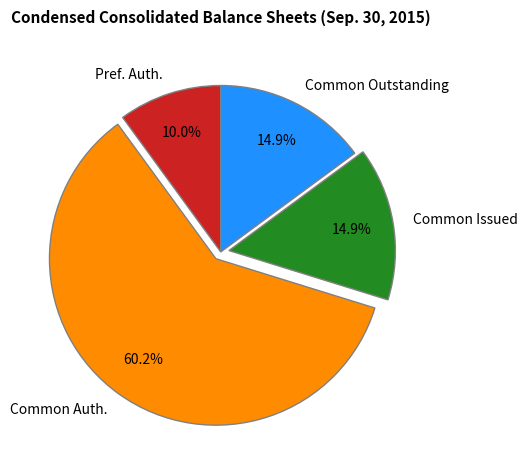

Count the number of slices in the pie.

4